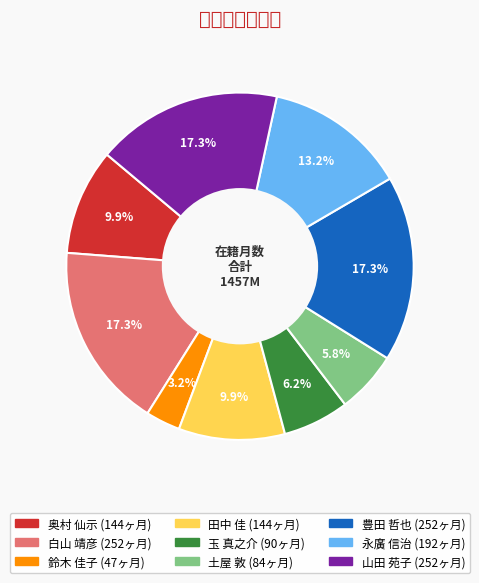

The 鈴木 佳子 slice represents 18% of the pie. True or false?

False